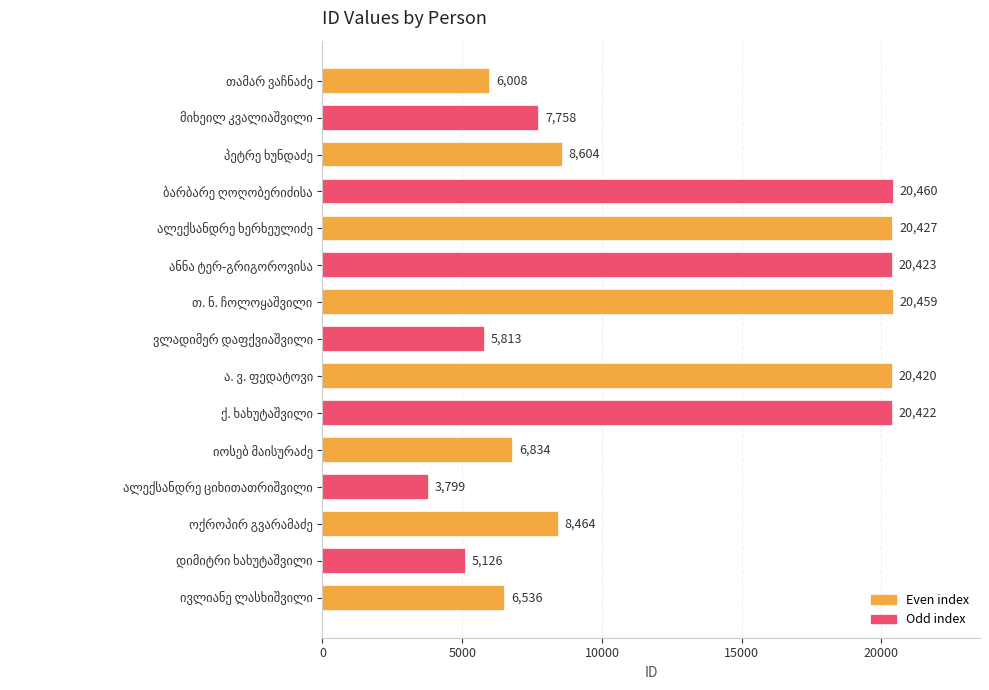

What is the smallest value displayed?

3799